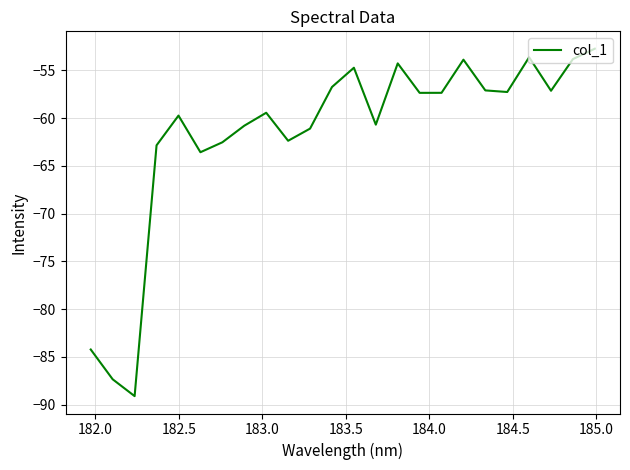

Does the chart have visible grid lines?

Yes